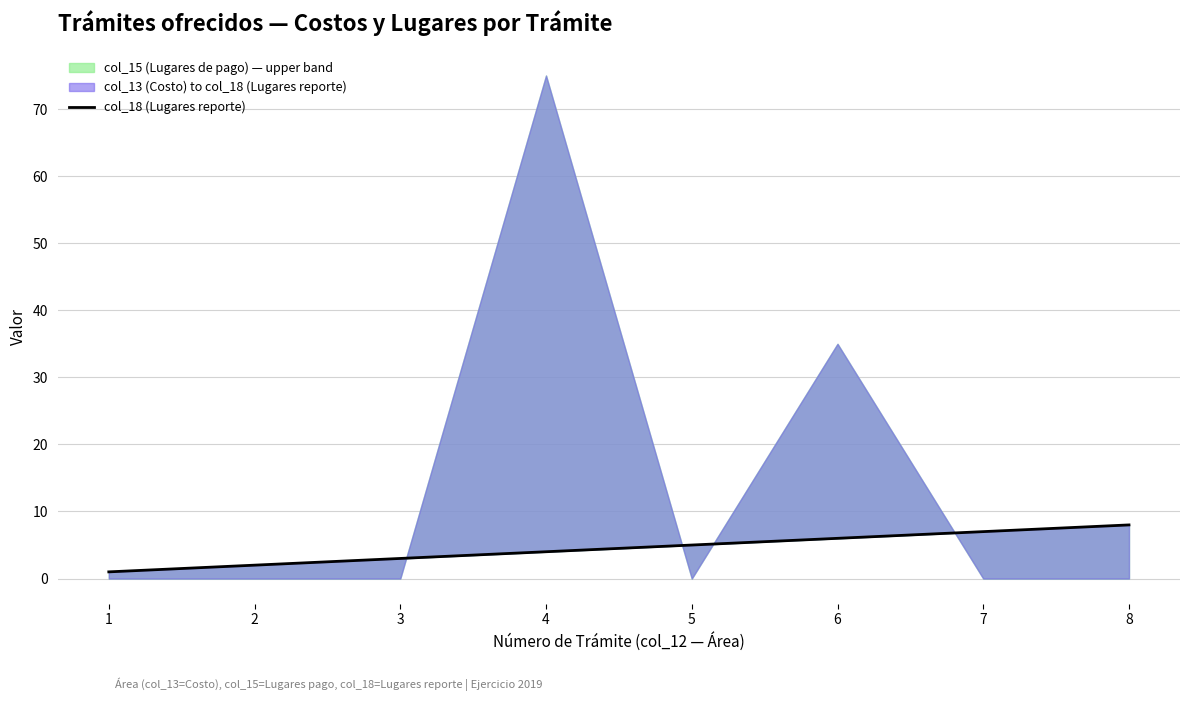

How many values are below 5?

4